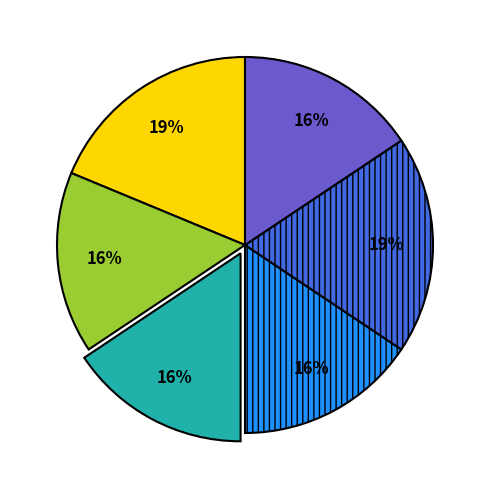

How many slices are in this pie chart?

6